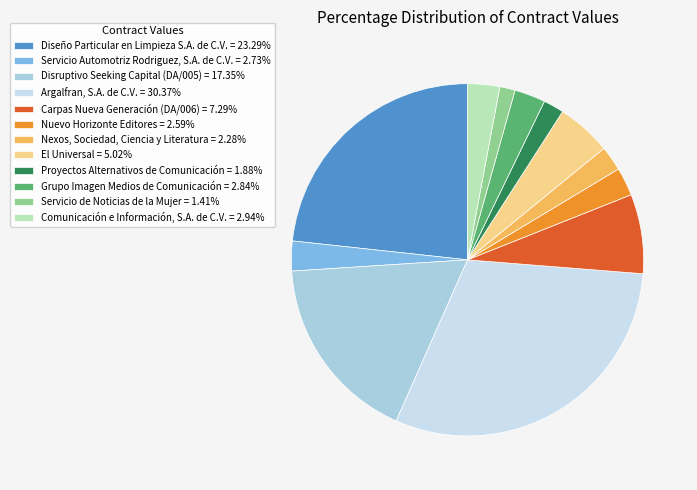

Does any single category account for the majority?

No